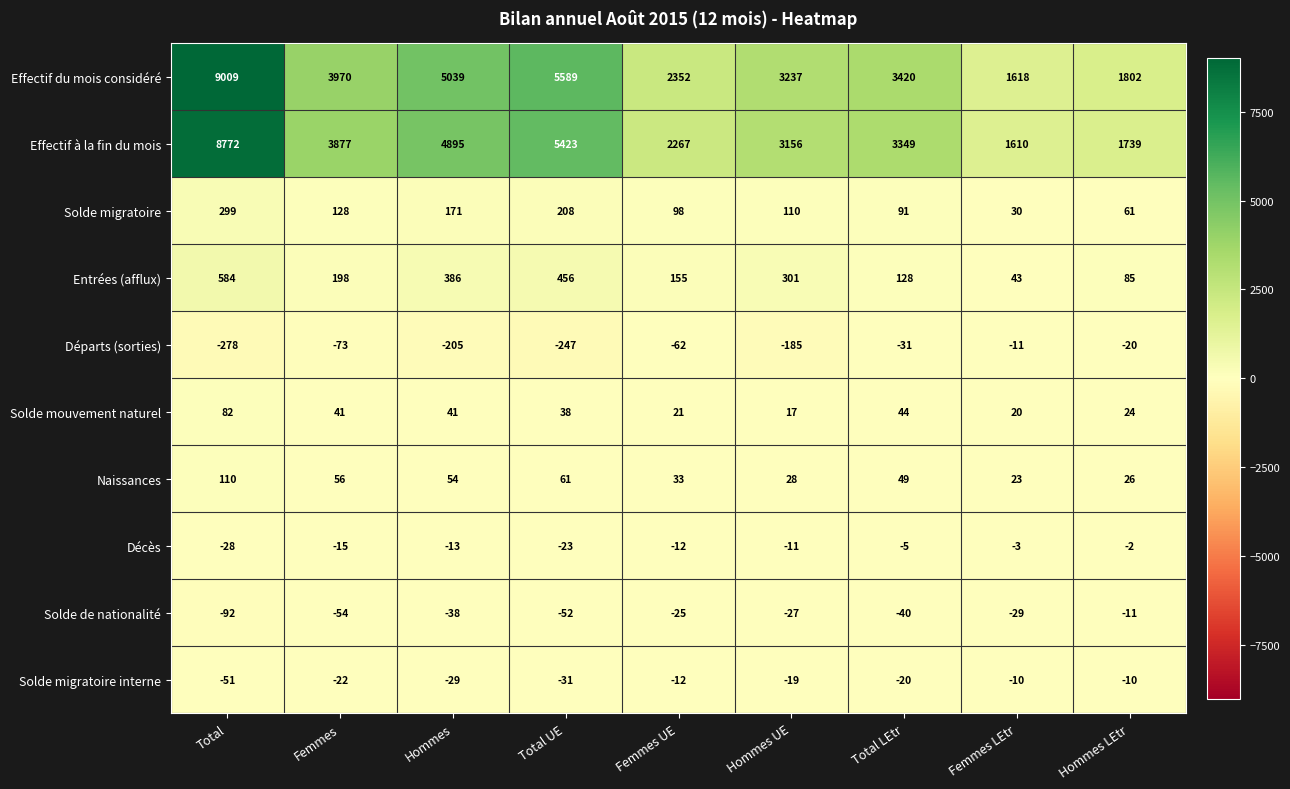

Which series changed the most between Hommes and Total UE?

Effectif du mois considéré